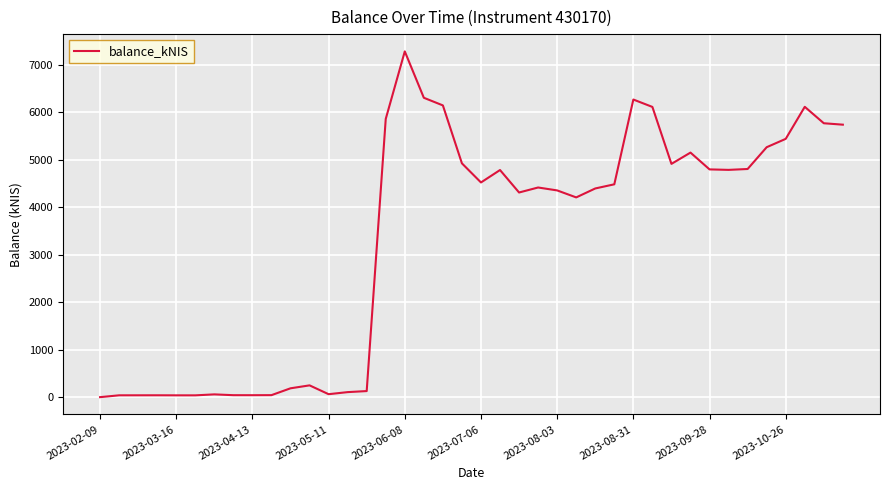

What is the greatest value displayed?

7283.7